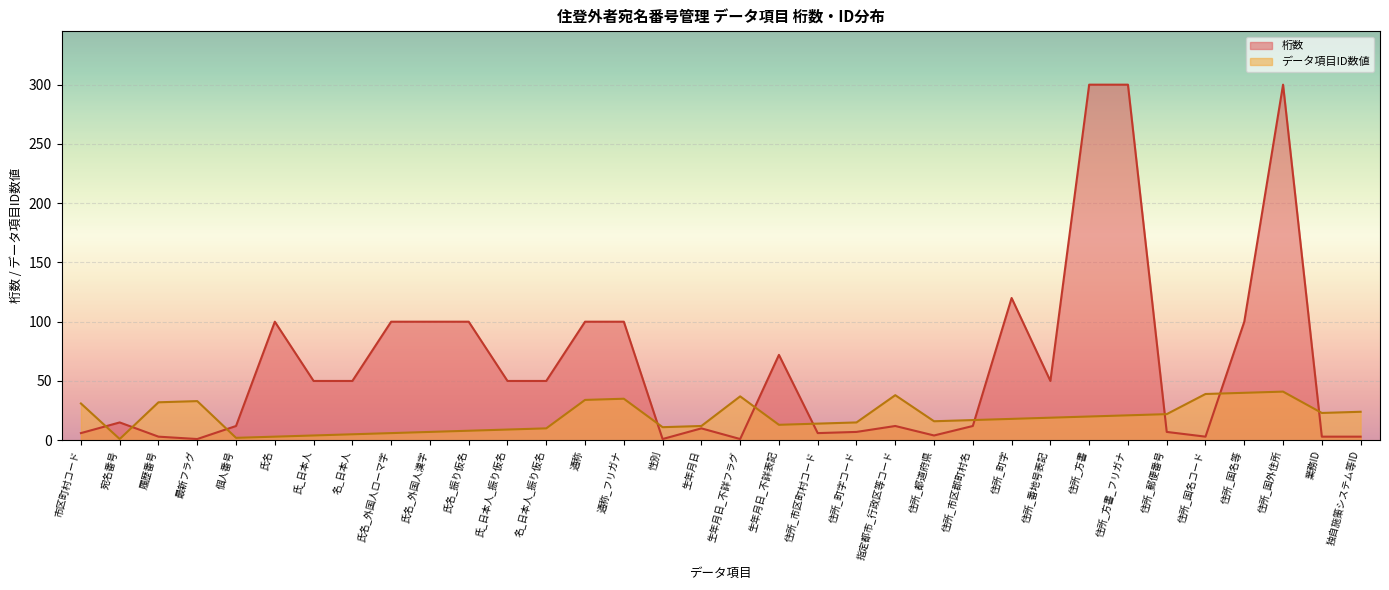

Where do データ項目ID数値 and 桁数 first cross each other?

市区町村コード and 宛名番号